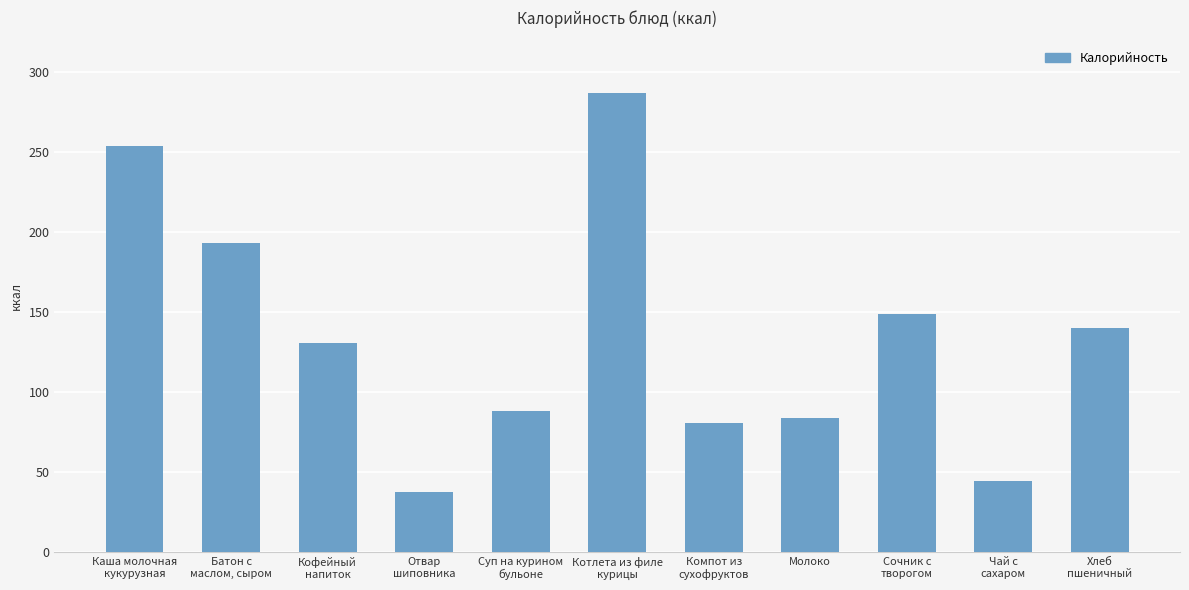

What is the approximate value at Молоко?

84.0